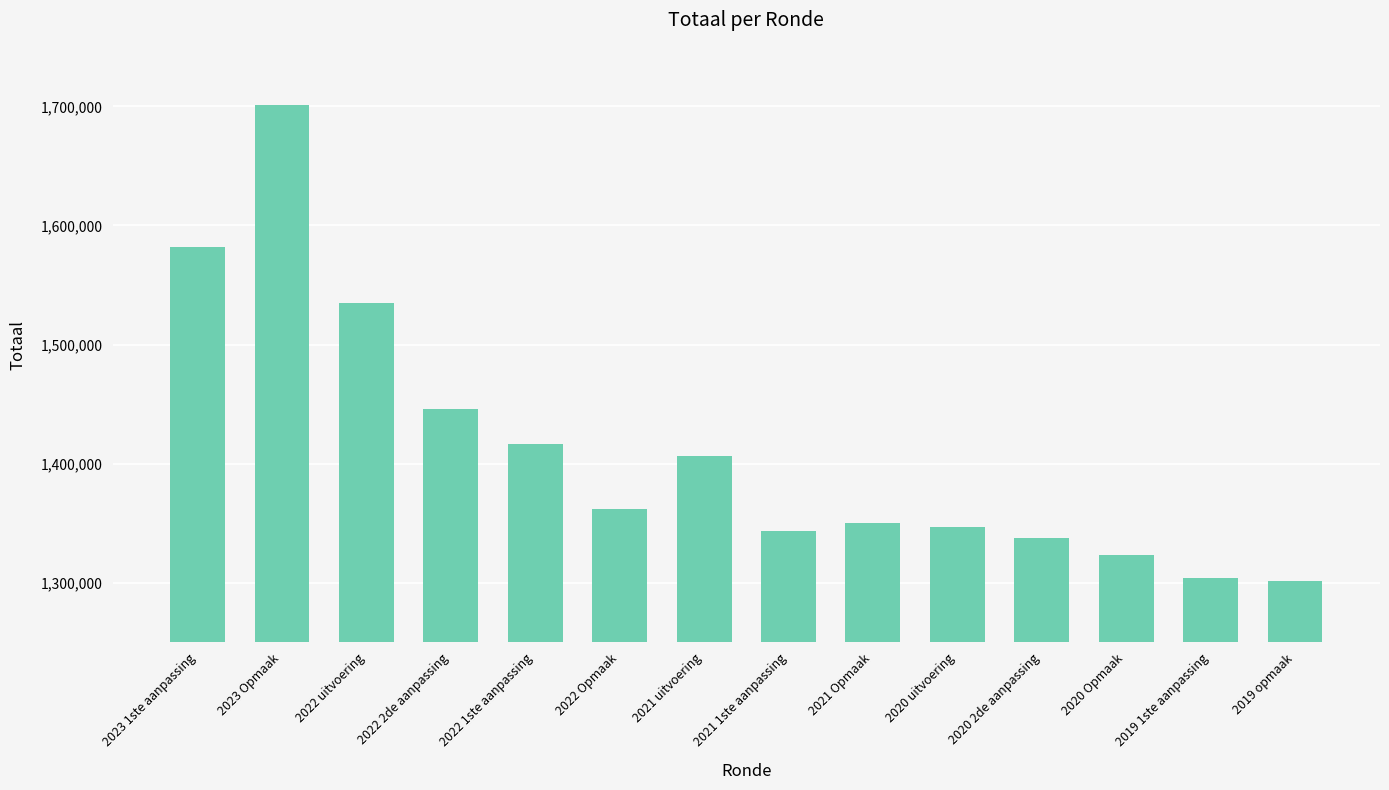

Read the value at 2022 1ste aanpassing, to the nearest 100.

1416200